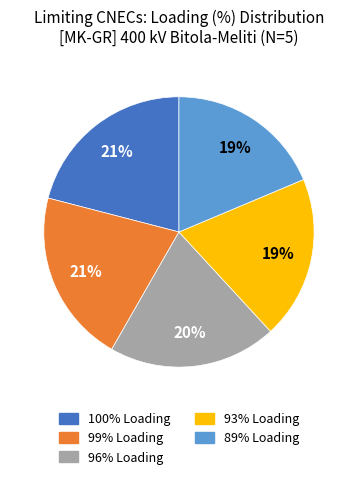

Is there any slice that represents more than half of the pie?

No